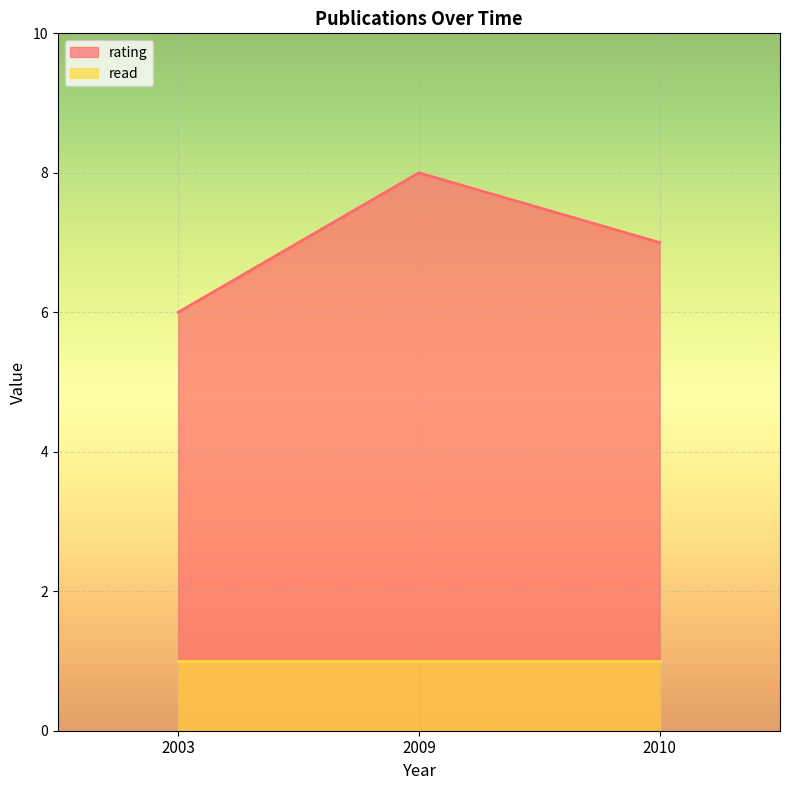

Count the number of data series in this chart.

2